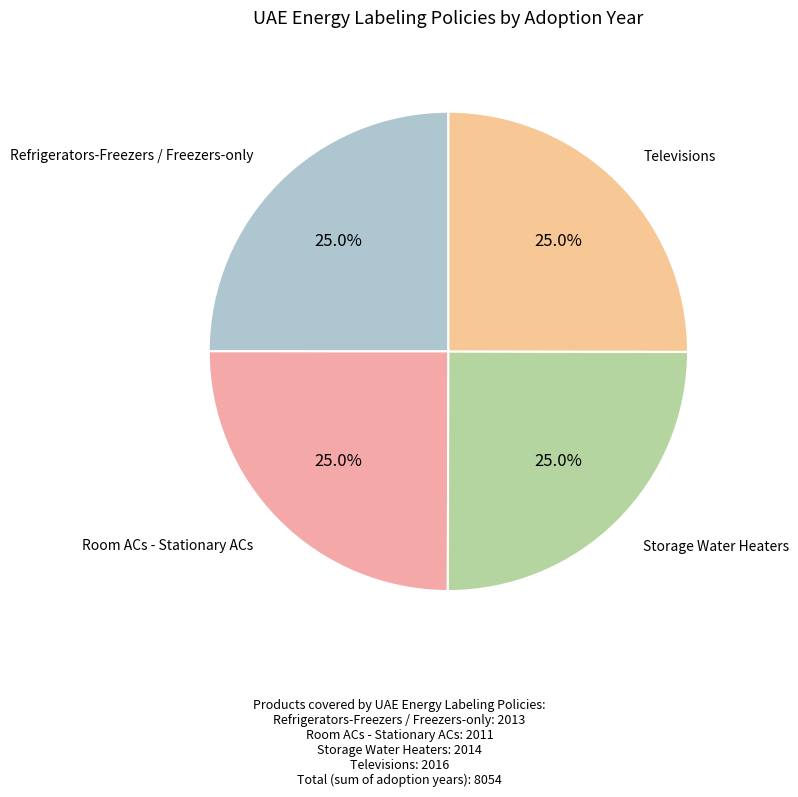

How many slices are in this pie chart?

4